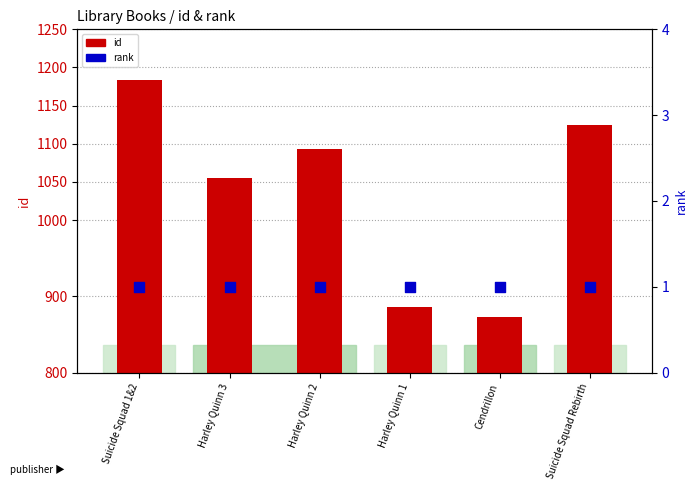

What is the total value across all series at Cendrillon?

874